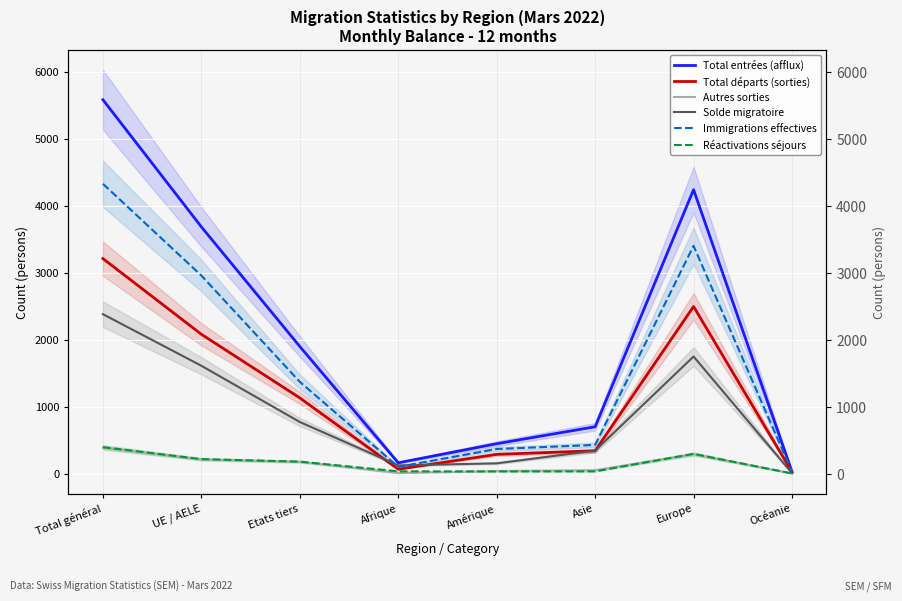

List the series in order of their peak value, highest first.

Total entrées (afflux), Immigrations effectives, Total départs (sorties), Solde migratoire, Réactivations séjours, Autres sorties